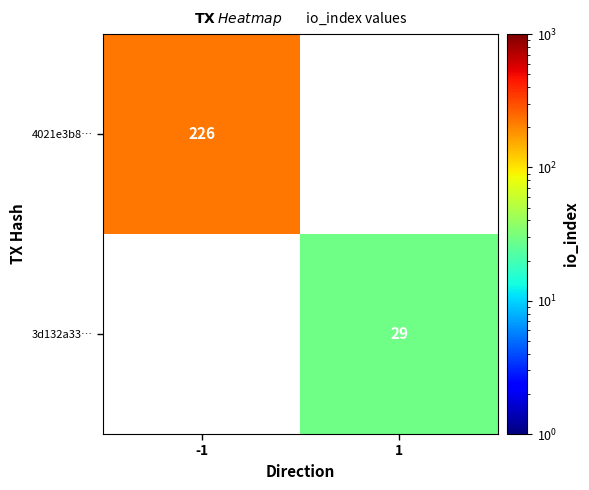

The value of 4021e3b8… at -1 is 226. True or false?

True